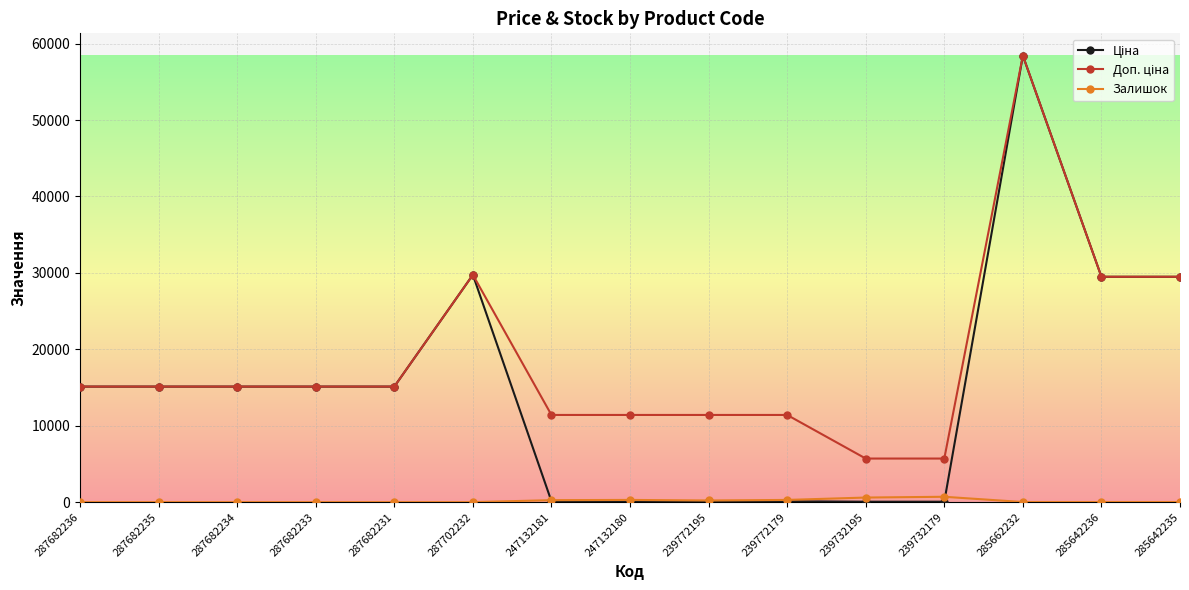

What is the label of the 1st point from the left?

287682236